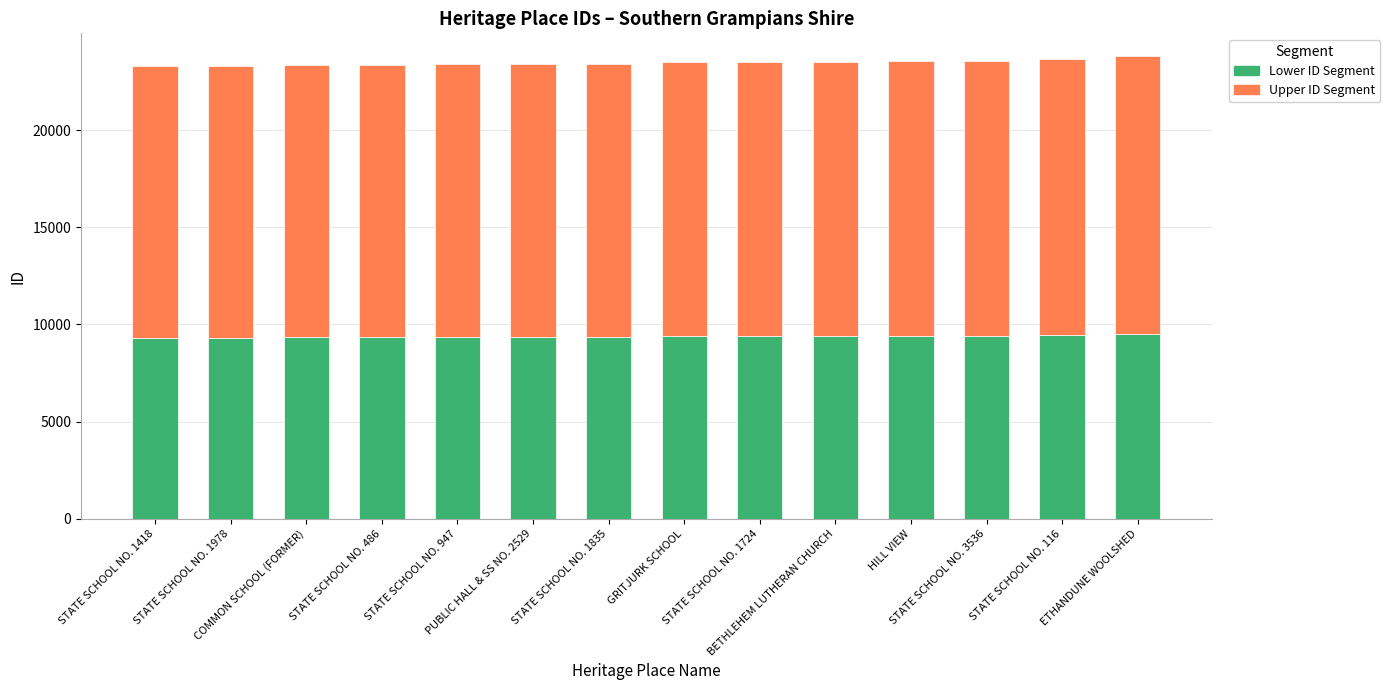

Are the bars horizontal?

No